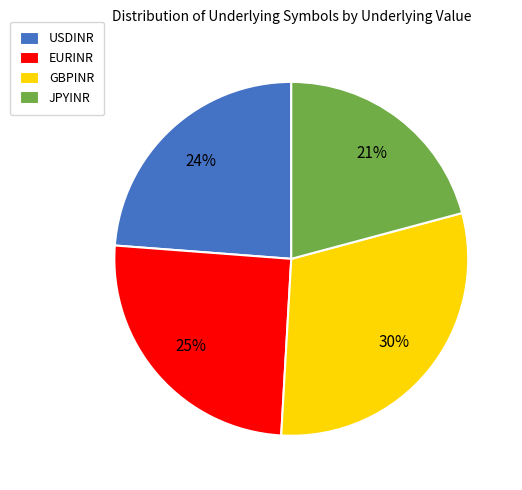

Which slice is the smallest?

JPYINR